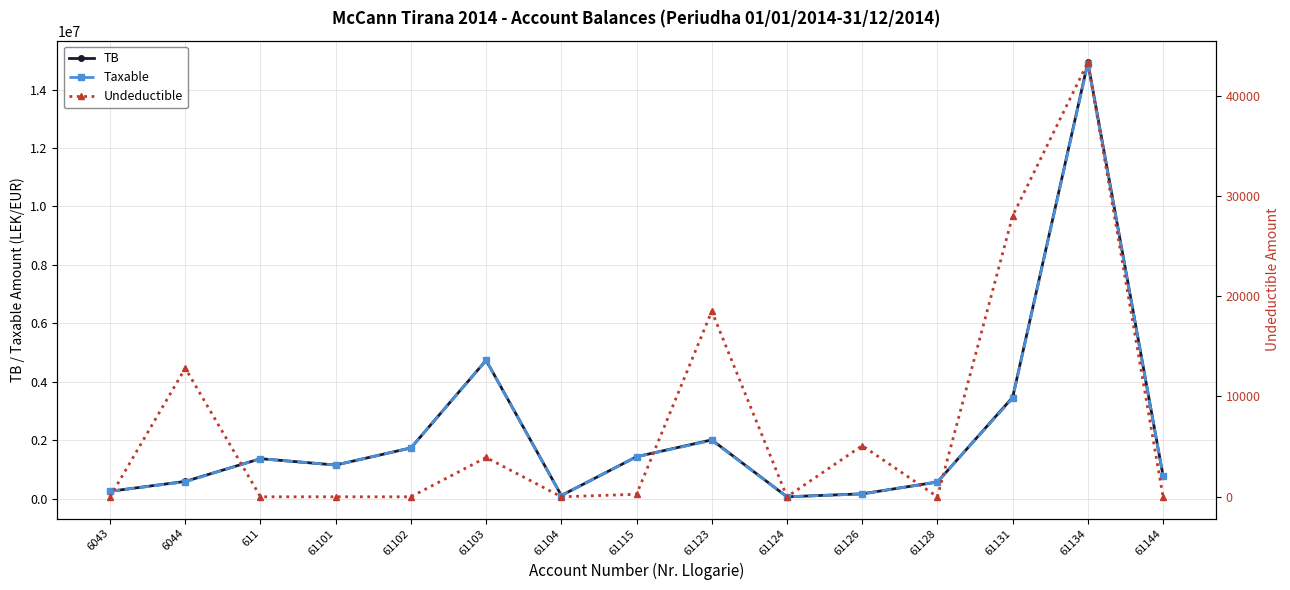

What is the label of the 8th point from the right?

61115